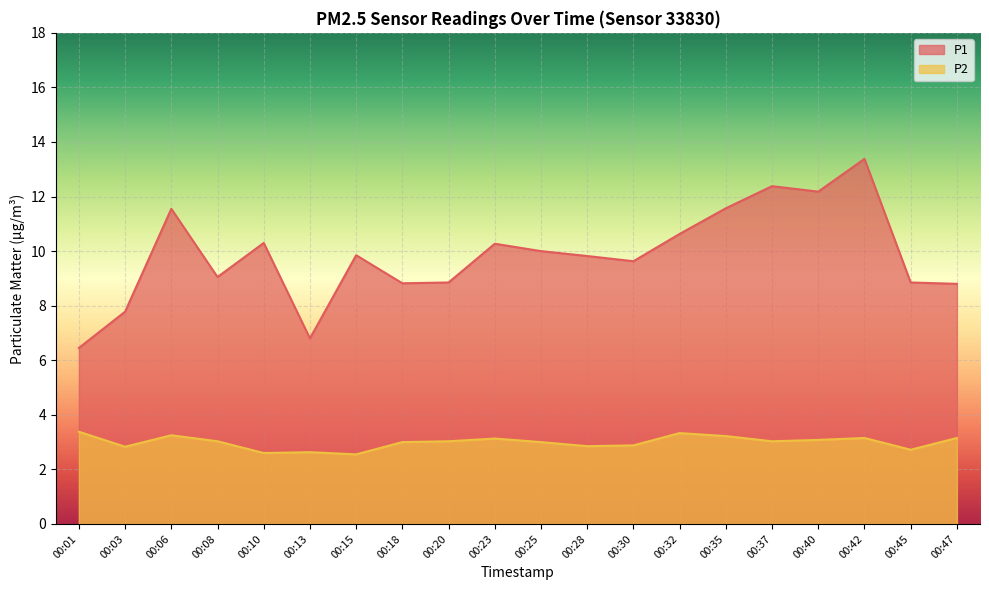

What is the value of the P1 point at the 9th from the left?

8.8